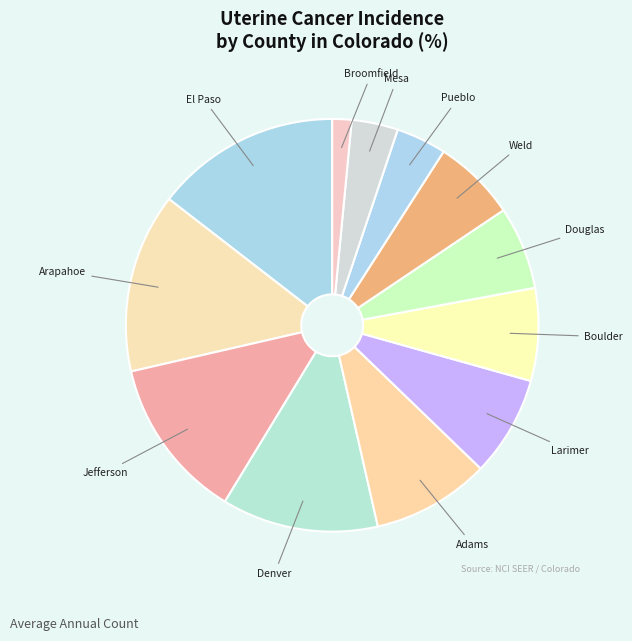

Which slice is the smallest?

Broomfield County